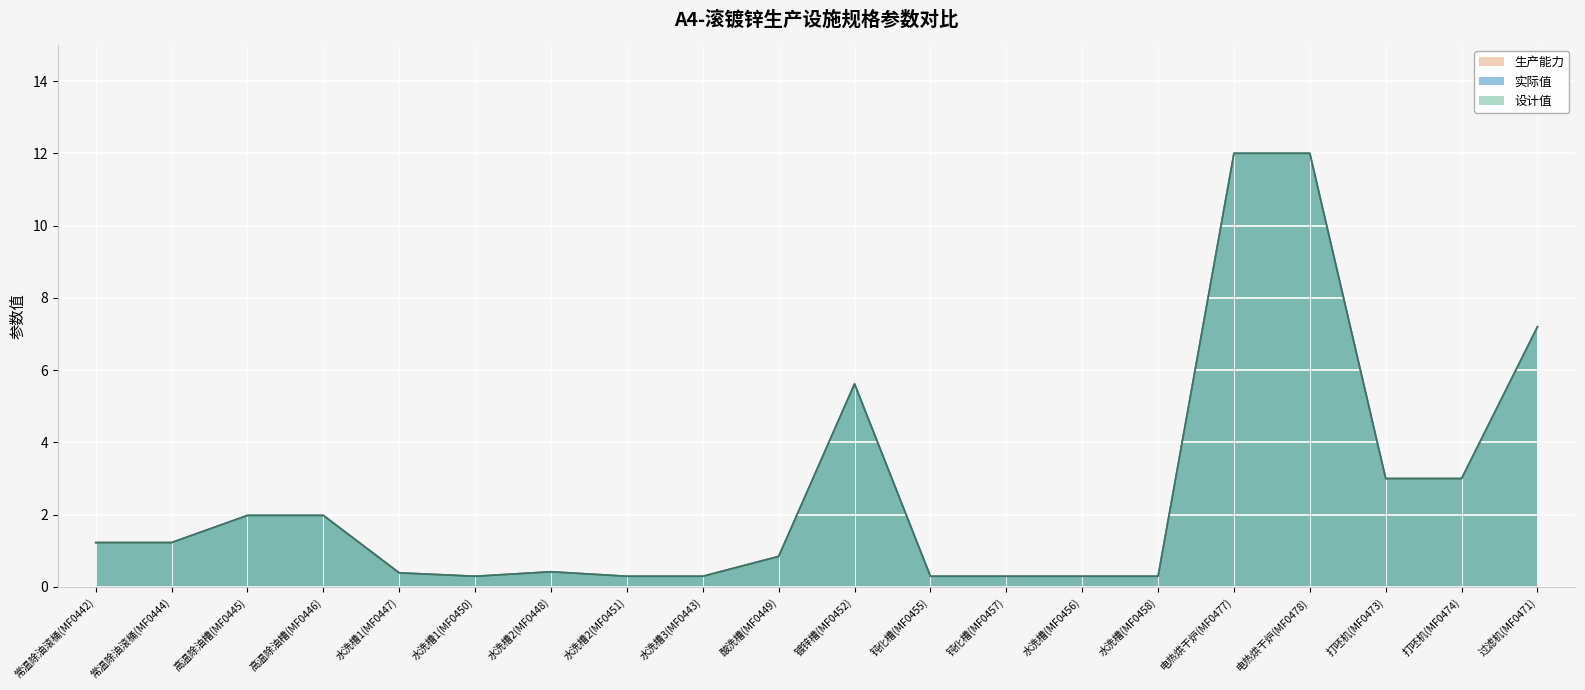

True or false: 设计值 and 实际值 intersect in this chart.

False